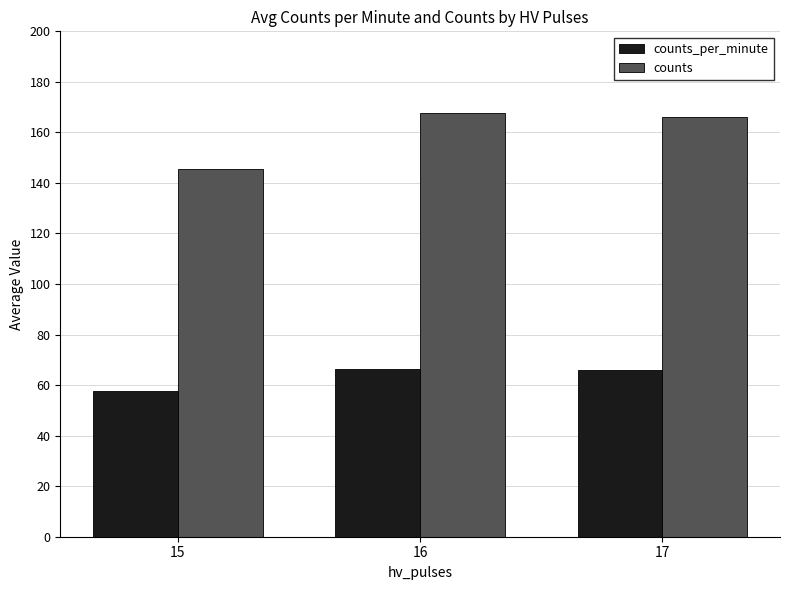

The value of counts at 15 is 145.6. True or false?

True